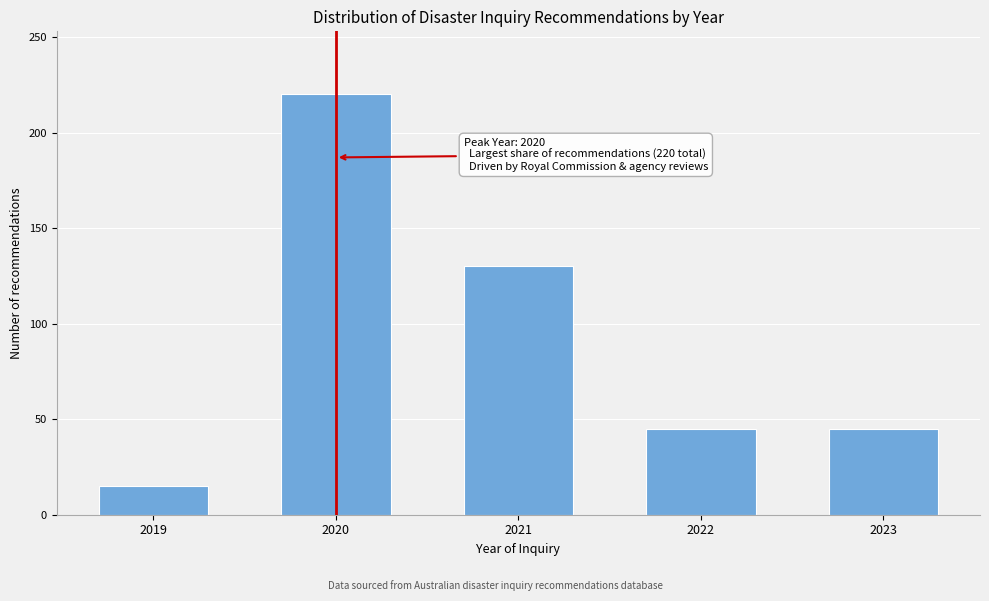

Reading left to right, transcribe all the data shown in this chart.

15	220	130	45	45